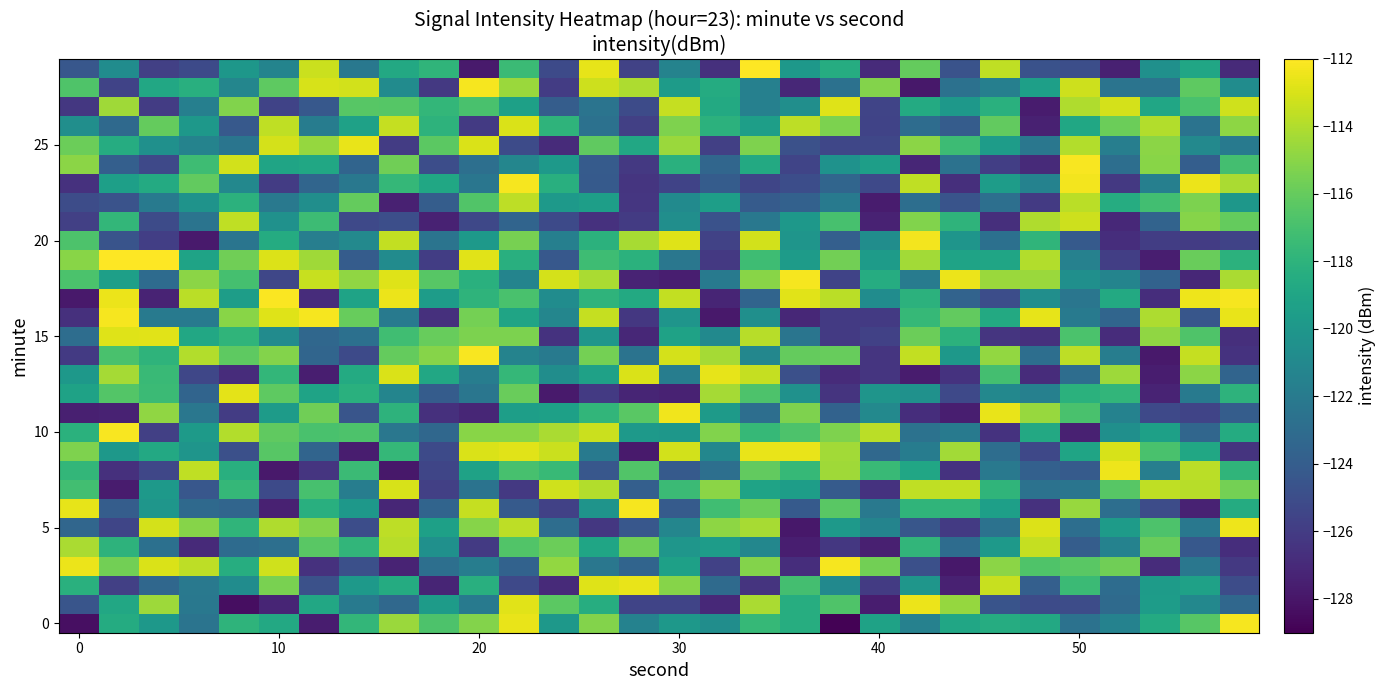

How many distinct data groups are displayed?

30